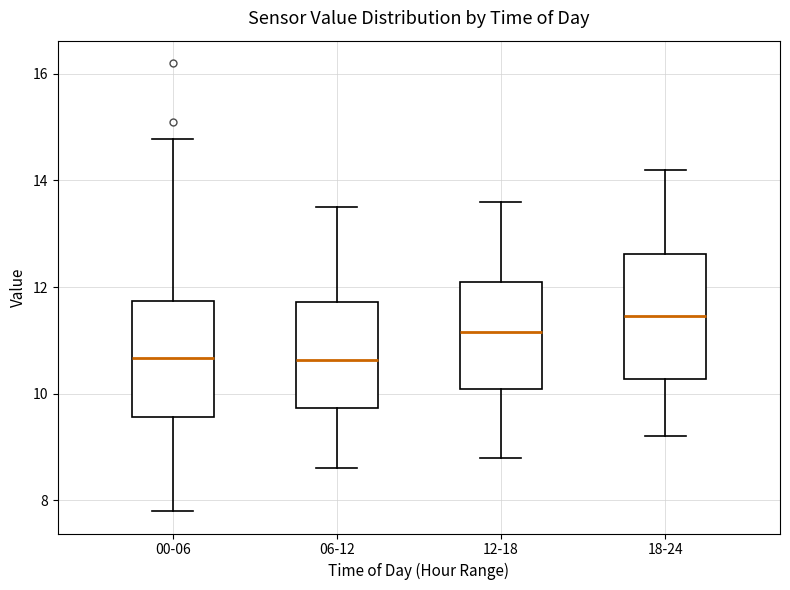

Which box's median line is the highest?

18-24